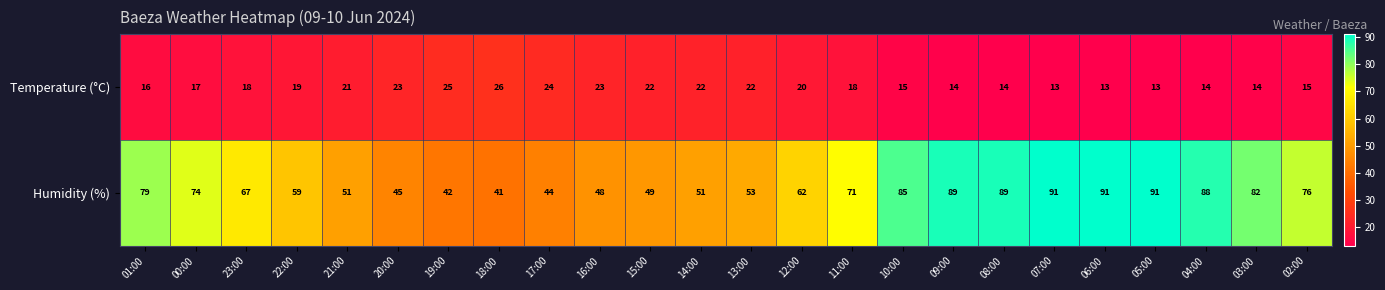

What is the maximum value shown in the chart?

91